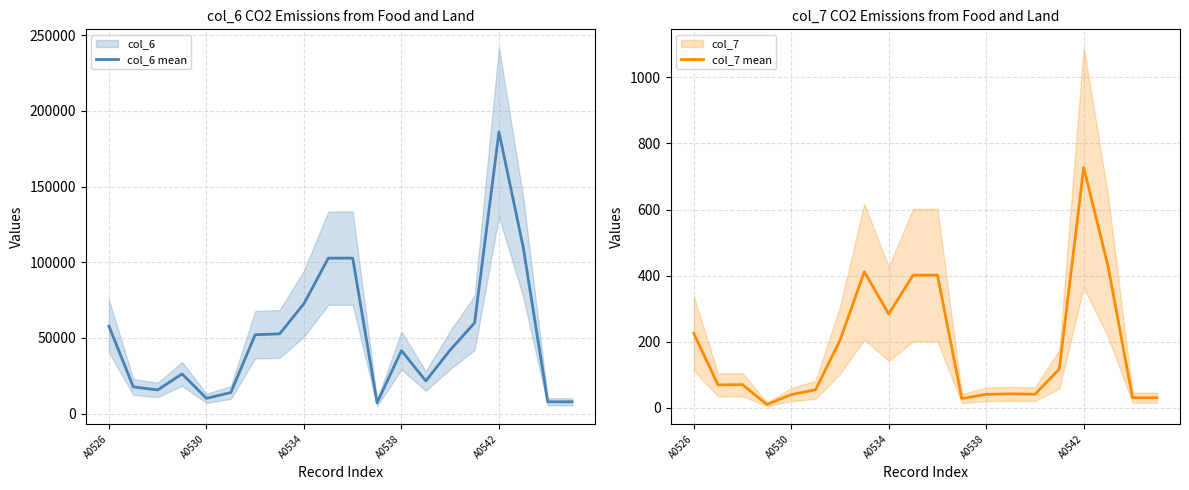

Which category has the highest value in the col_6 mean series?

A0542